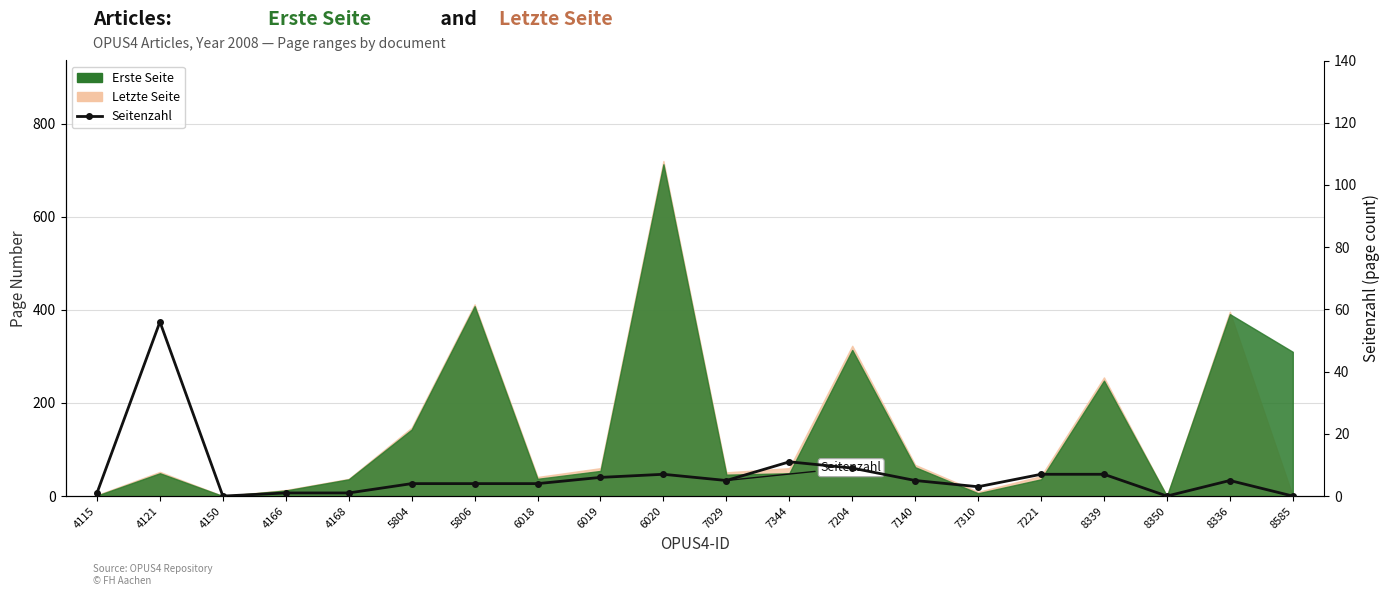

What is the value of the 17th point from the left?

7